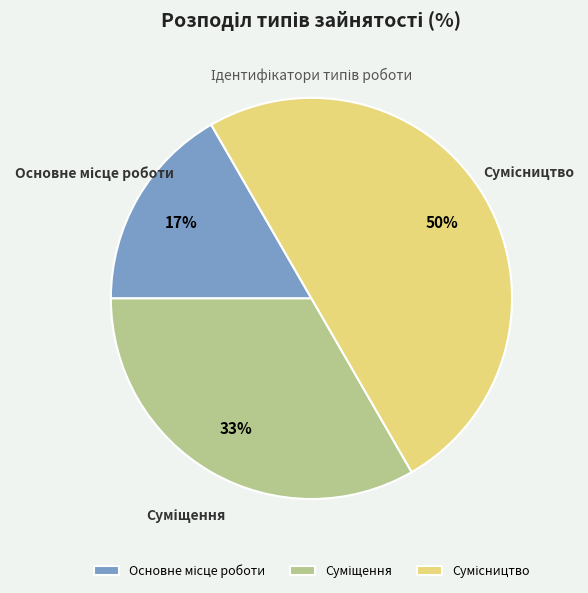

How many slices are in this pie chart?

3